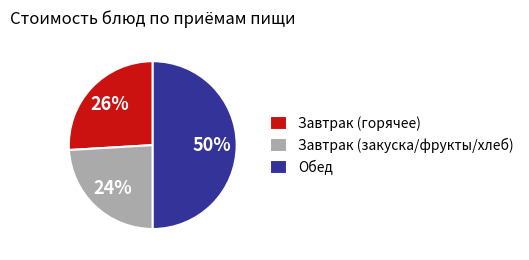

Do Обед and Завтрак (горячее) together represent more than half of the pie?

Yes